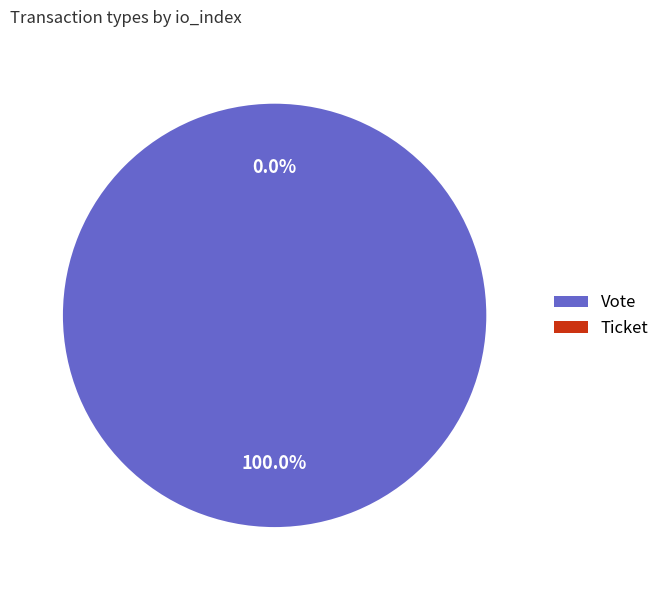

How many slices are in this pie chart?

2